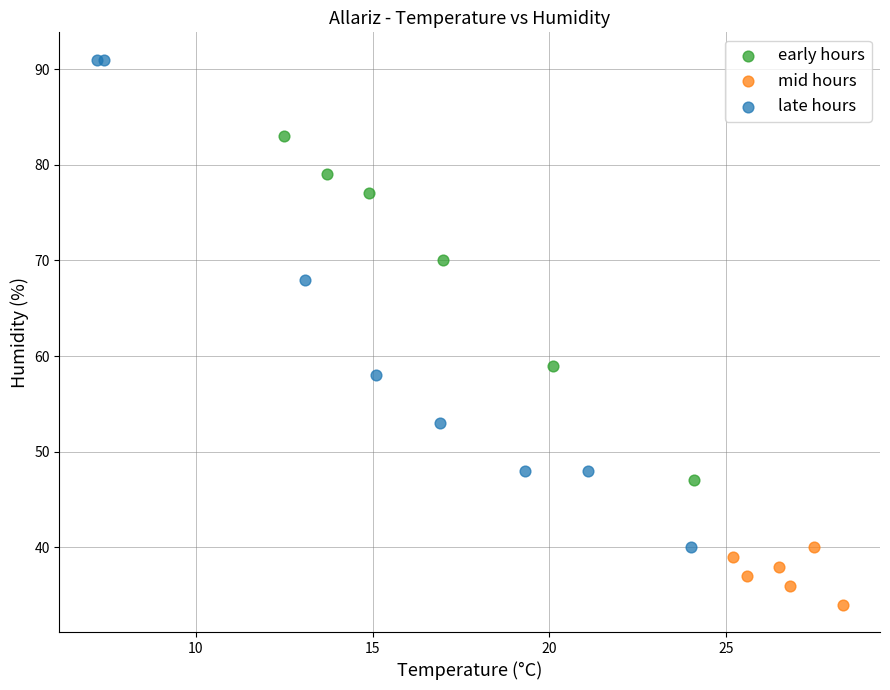

Which series has the largest Y range (max minus min)?

late hours